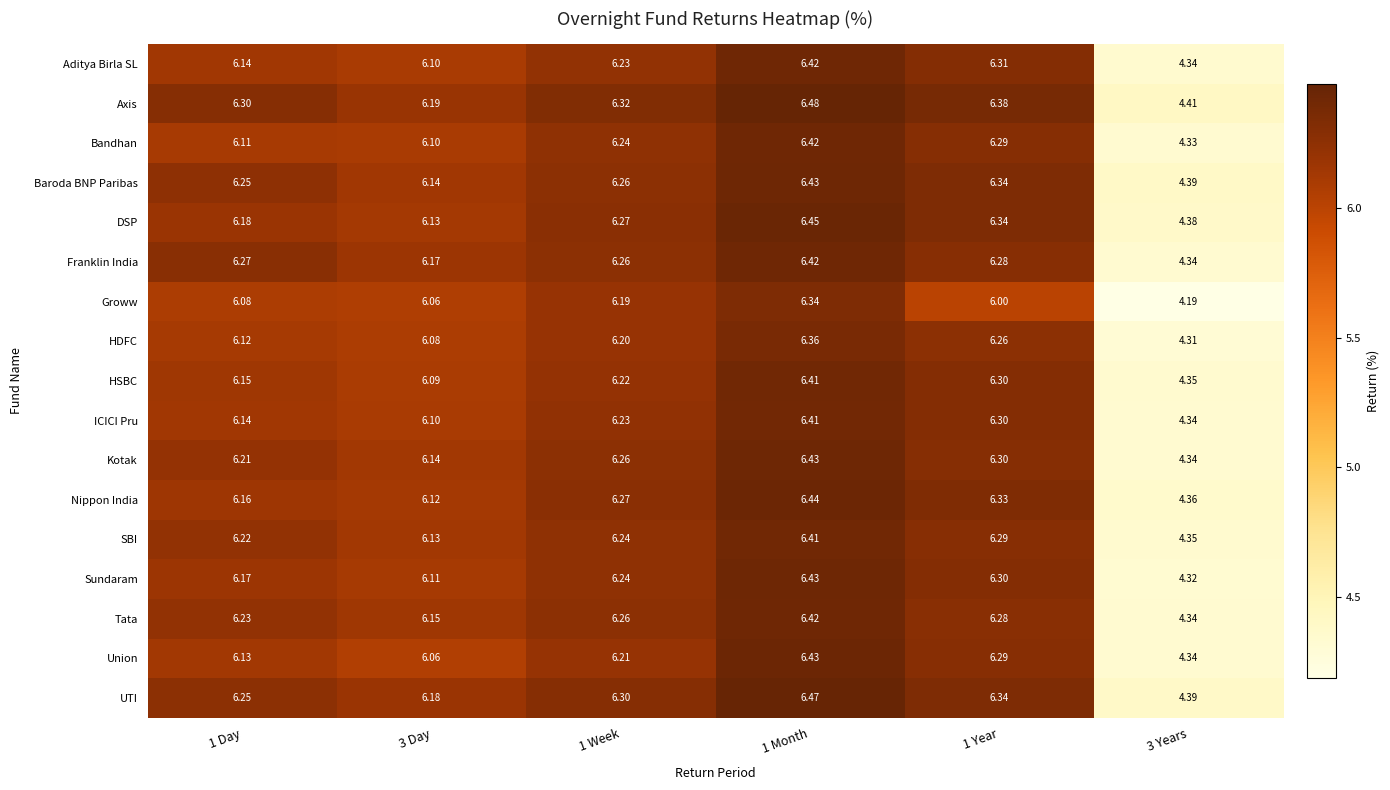

Which series has the largest range (max minus min)?

Groww